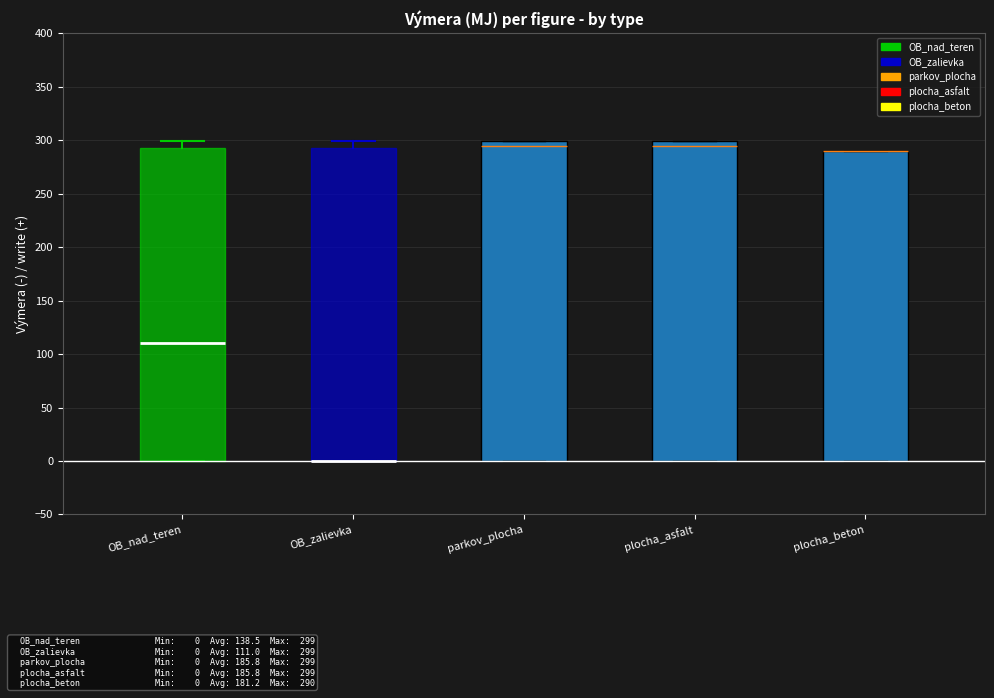

Reading left to right, read every box against the y-axis: the position of its median line, the range the box covers, and the ends of its whiskers. The values are not printed on the chart, so give them approximately, as read against the axis.

OB_nad_teren: median 110, box 0 to 290, whiskers 0 to 300
OB_zalievka: median 0 (drawn on the box's lower edge), box 0 to 290, whiskers 0 to 300
parkov_plocha: median 295, box 0 to 300, whiskers 0 to 300
plocha_asfalt: median 295, box 0 to 300, whiskers 0 to 300
plocha_beton: median 290 (drawn on the box's upper edge), box 0 to 290, whiskers 0 to 290